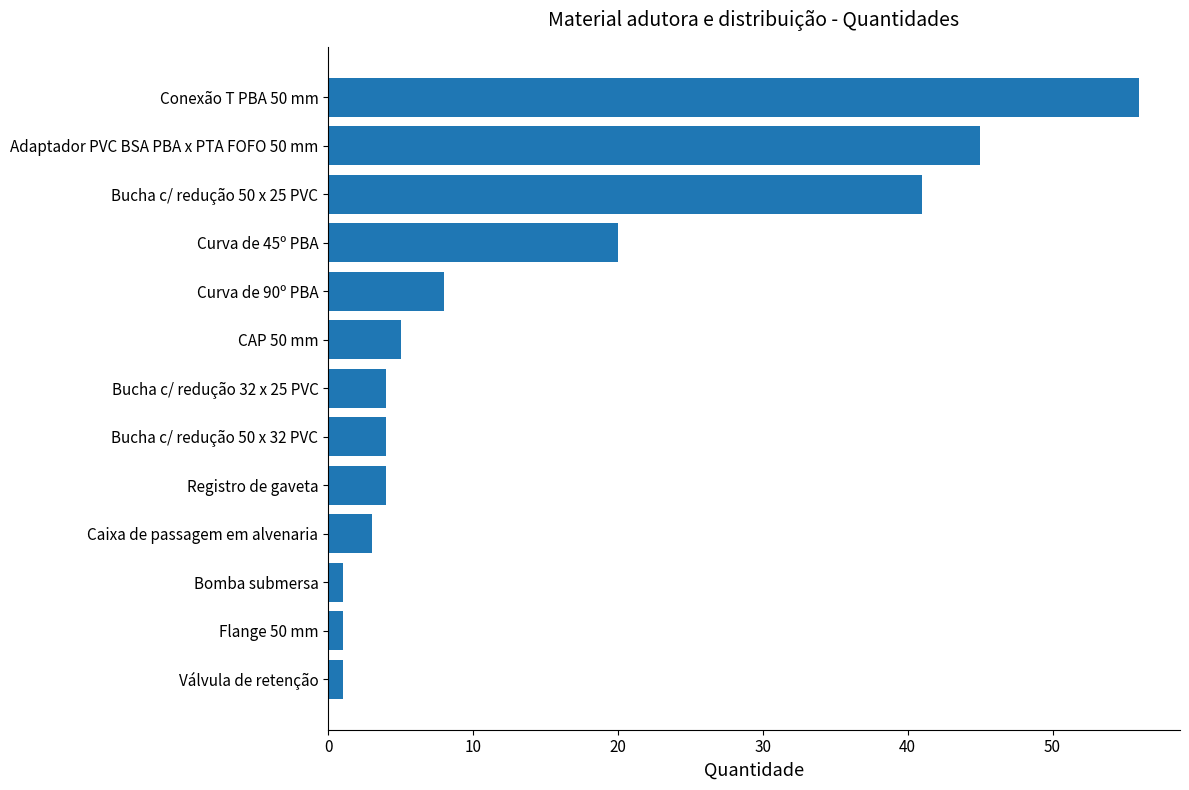

At which label is the value closest to 28?

Curva de 45º PBA